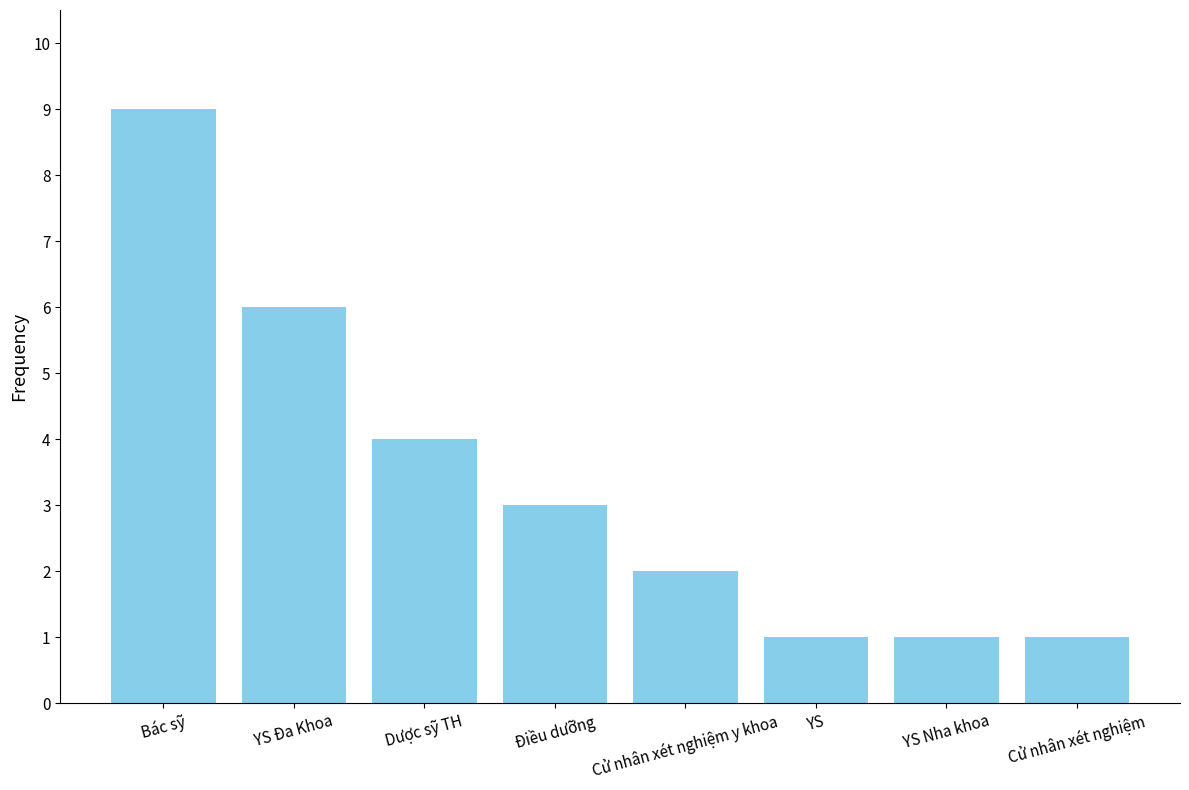

What is the sum of all values?

27